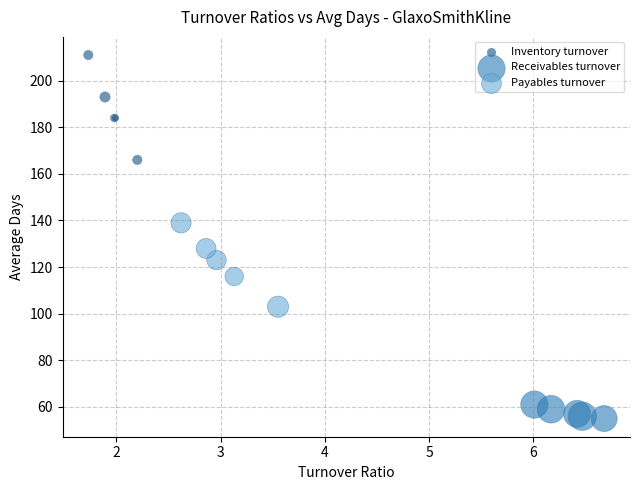

What are all the series names shown in the legend?

Inventory turnover, Receivables turnover, Payables turnover